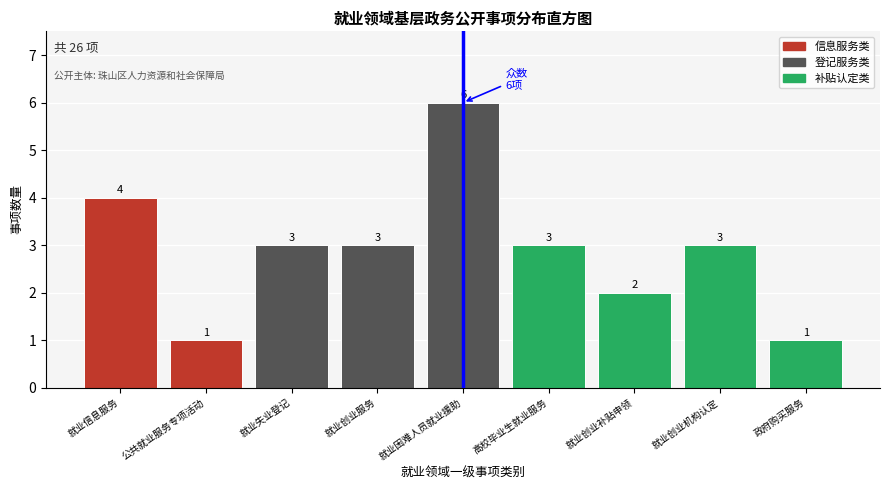

Reading left to right, list all the values displayed in this chart.

4	1	3	3	6	3	2	3	1